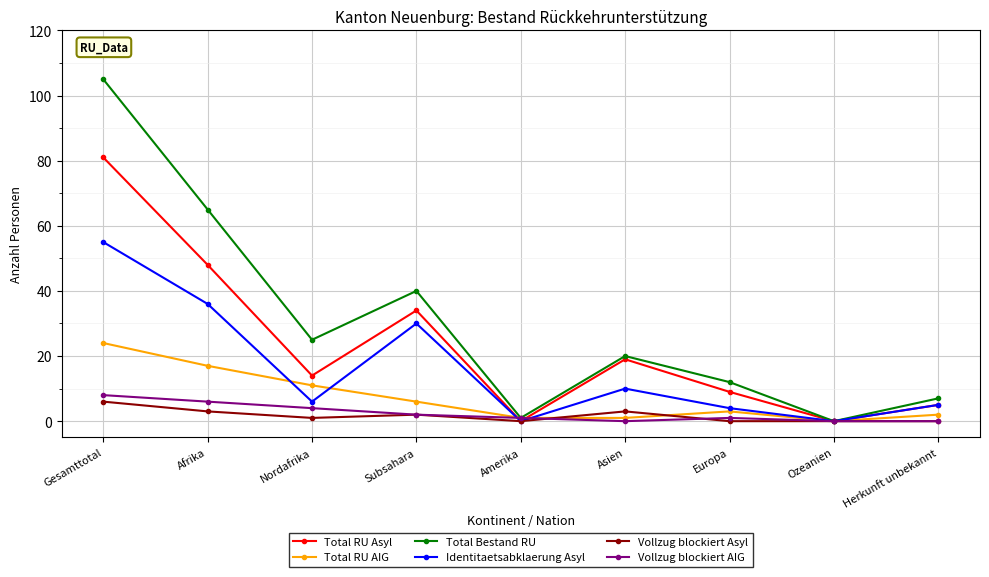

Is it true that Identitaetsabklaerung Asyl equals 44 at Subsahara?

False